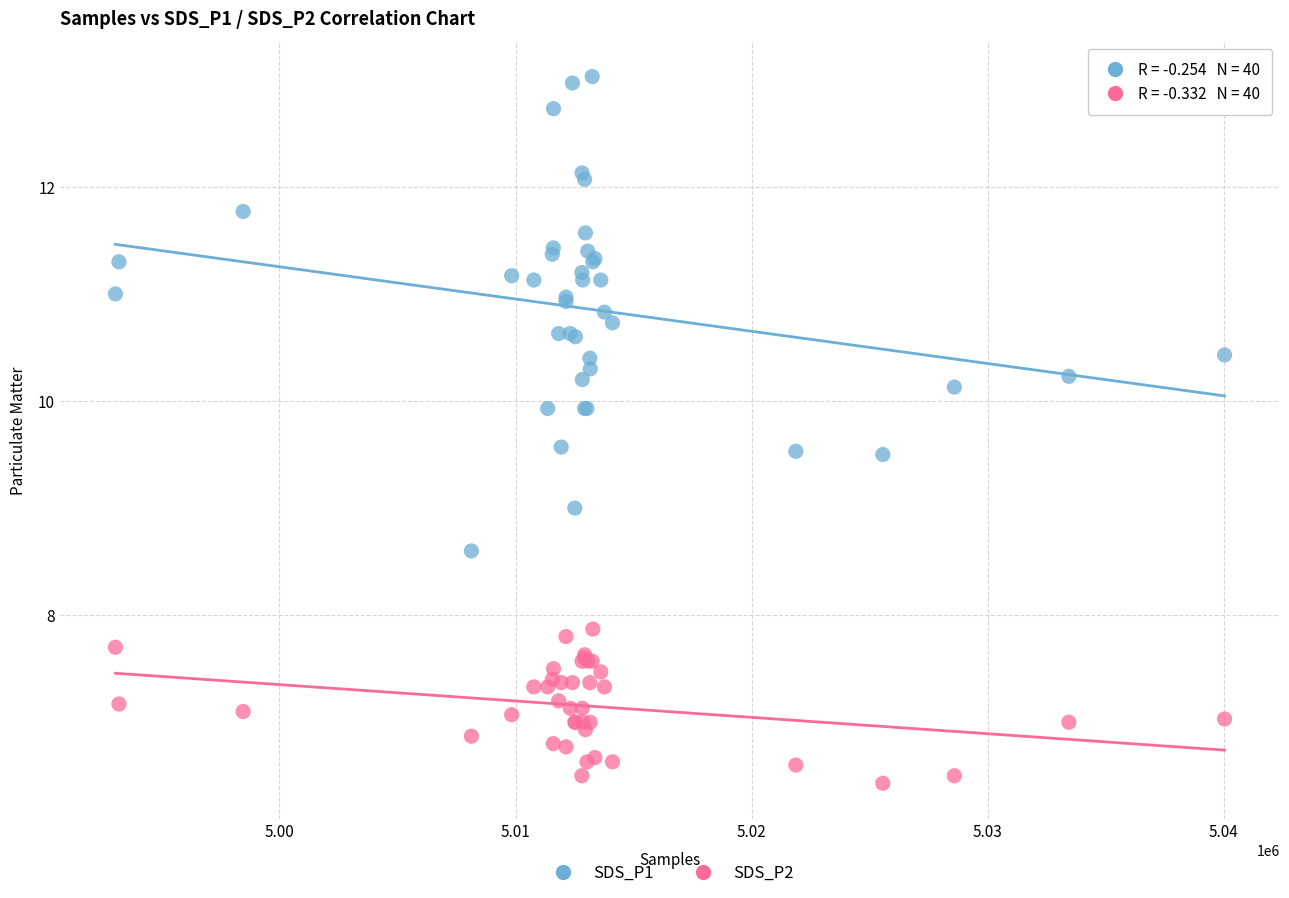

What are all the series names shown in the legend?

SDS_P1, SDS_P2